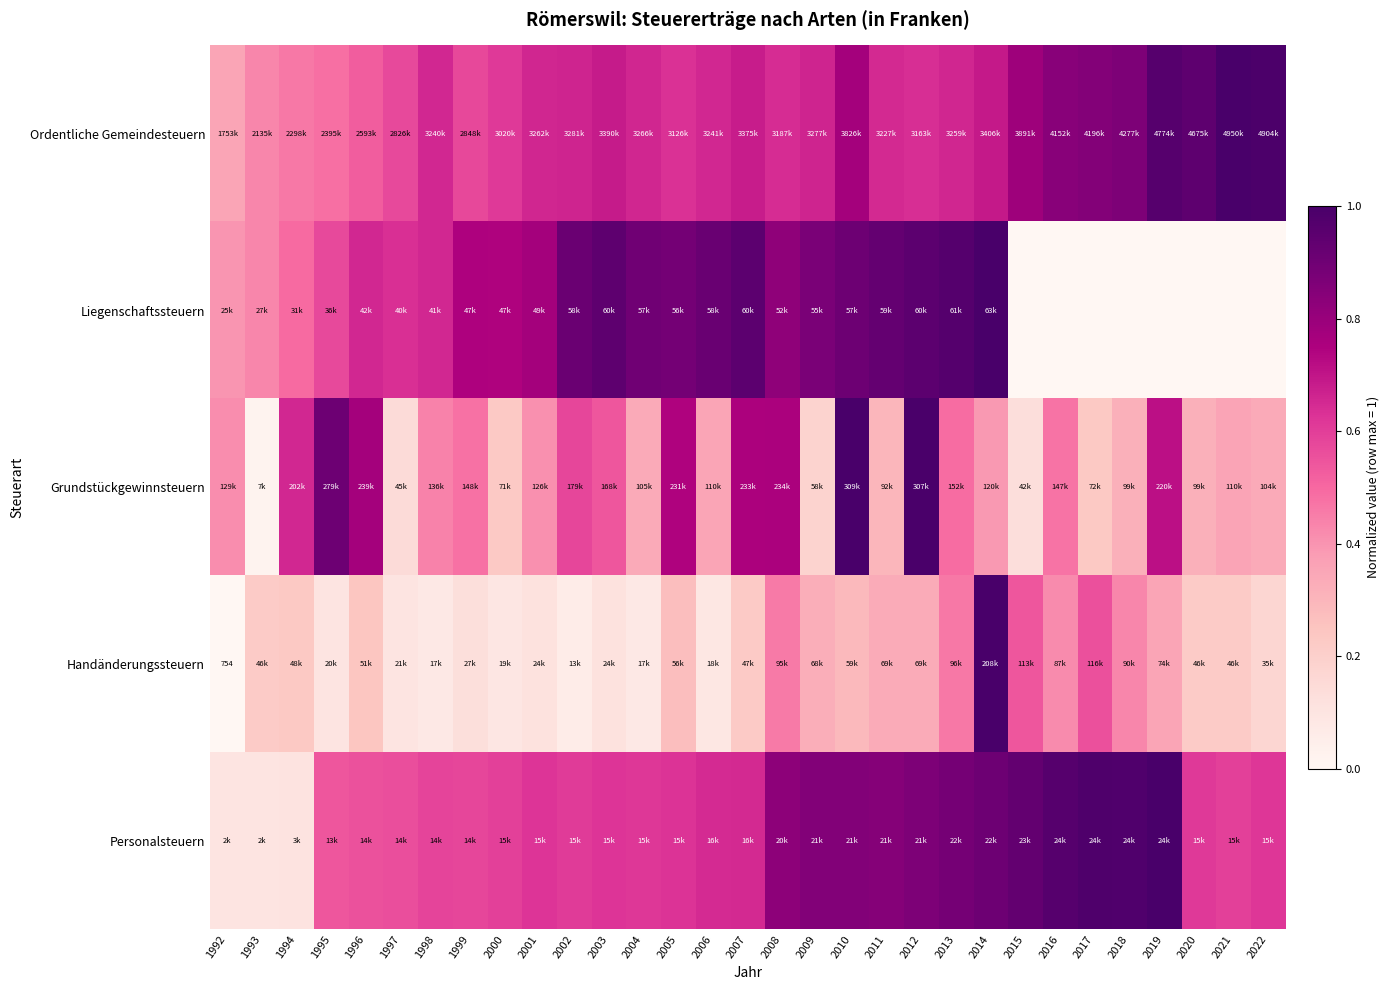

How many values in the Liegenschaftssteuern series exceed 0?

23